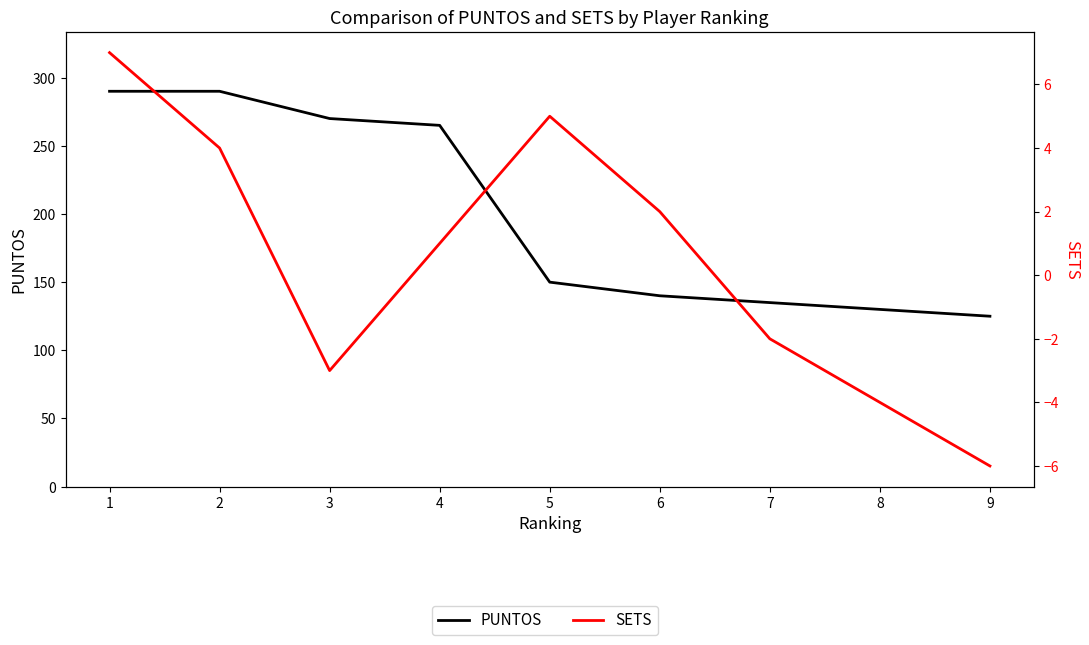

Reading right to left, what are all the values shown in this chart?

PUNTOS: 9=125	8=130	7=135	6=140	5=150	4=265	3=270	2=290	1=290
SETS: 9=-6	8=-4	7=-2	6=2	5=5	4=1	3=-3	2=4	1=7